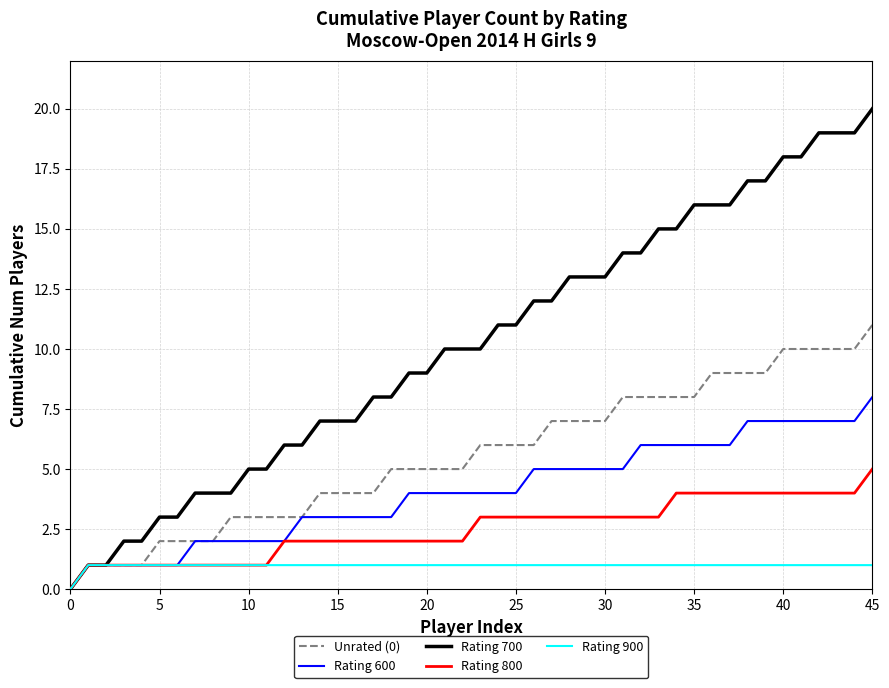

Which series has the largest total across all categories?

Rating 700